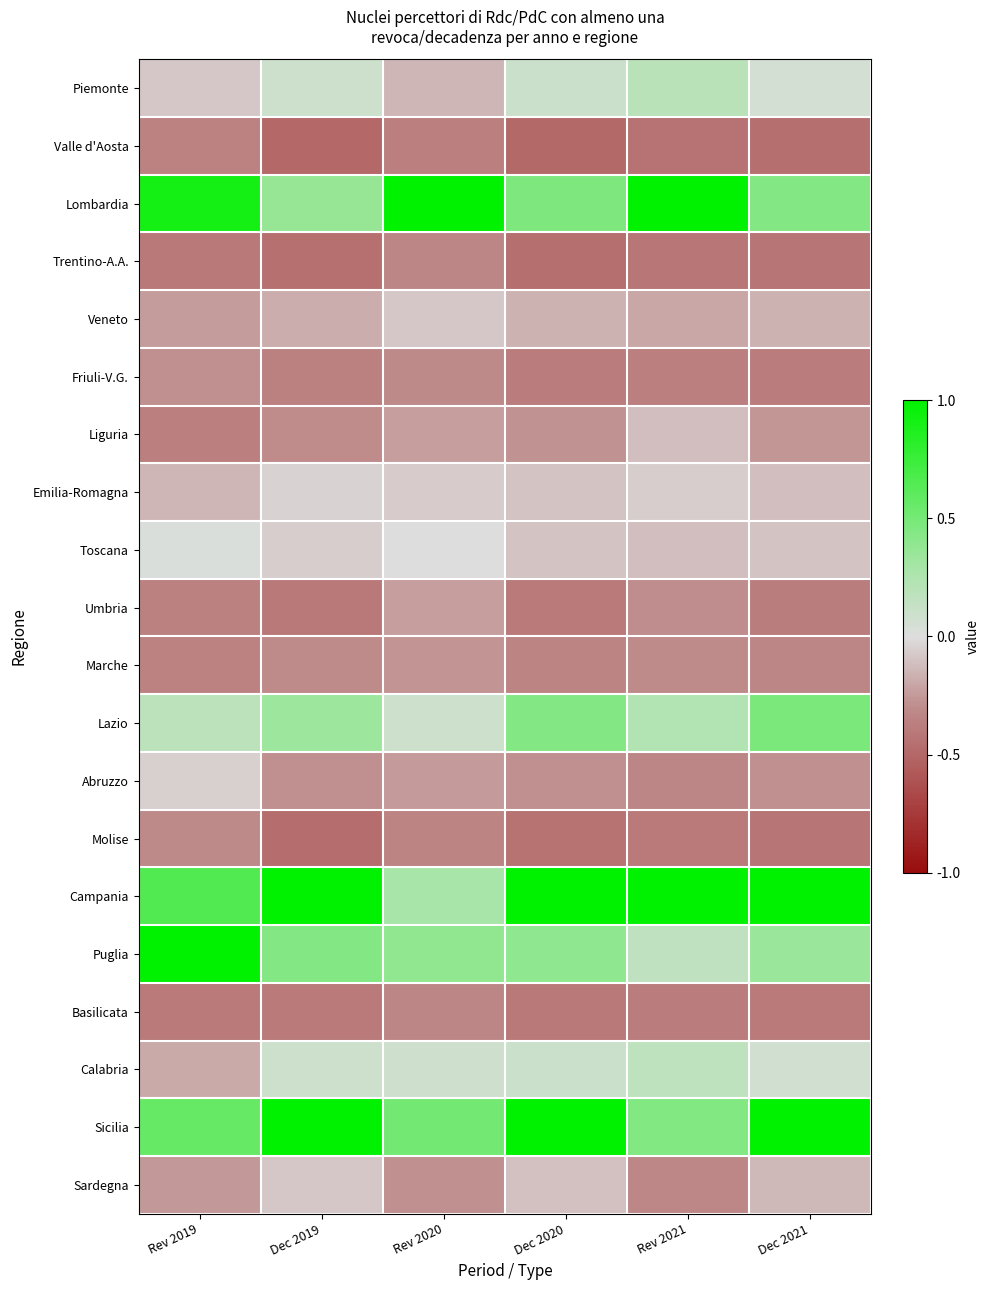

Reading left to right, transcribe all the data shown in this chart.

Piemonte: Rev 2019=-0.1	Dec 2019=0.1	Rev 2020=-0.1	Dec 2020=0.1	Rev 2021=0.2	Dec 2021=0.1
Valle d'Aosta: Rev 2019=-0.4	Dec 2019=-0.5	Rev 2020=-0.4	Dec 2020=-0.5	Rev 2021=-0.4	Dec 2021=-0.5
Lombardia: Rev 2019=0.9	Dec 2019=0.4	Rev 2020=1.0	Dec 2020=0.5	Rev 2021=1.0	Dec 2021=0.4
Trentino-A.A.: Rev 2019=-0.4	Dec 2019=-0.4	Rev 2020=-0.3	Dec 2020=-0.5	Rev 2021=-0.4	Dec 2021=-0.4
Veneto: Rev 2019=-0.2	Dec 2019=-0.2	Rev 2020=-0.1	Dec 2020=-0.2	Rev 2021=-0.2	Dec 2021=-0.2
Friuli-V.G.: Rev 2019=-0.3	Dec 2019=-0.4	Rev 2020=-0.3	Dec 2020=-0.4	Rev 2021=-0.4	Dec 2021=-0.4
Liguria: Rev 2019=-0.4	Dec 2019=-0.3	Rev 2020=-0.2	Dec 2020=-0.3	Rev 2021=-0.1	Dec 2021=-0.3
Emilia-Romagna: Rev 2019=-0.1	Dec 2019=-0.0	Rev 2020=-0.1	Dec 2020=-0.1	Rev 2021=-0.1	Dec 2021=-0.1
Toscana: Rev 2019=0.0	Dec 2019=-0.1	Rev 2020=0.0	Dec 2020=-0.1	Rev 2021=-0.1	Dec 2021=-0.1
Umbria: Rev 2019=-0.4	Dec 2019=-0.4	Rev 2020=-0.2	Dec 2020=-0.4	Rev 2021=-0.3	Dec 2021=-0.4
Marche: Rev 2019=-0.4	Dec 2019=-0.3	Rev 2020=-0.3	Dec 2020=-0.3	Rev 2021=-0.3	Dec 2021=-0.3
Lazio: Rev 2019=0.2	Dec 2019=0.3	Rev 2020=0.1	Dec 2020=0.4	Rev 2021=0.2	Dec 2021=0.5
Abruzzo: Rev 2019=-0.0	Dec 2019=-0.3	Rev 2020=-0.2	Dec 2020=-0.3	Rev 2021=-0.3	Dec 2021=-0.3
Molise: Rev 2019=-0.3	Dec 2019=-0.5	Rev 2020=-0.3	Dec 2020=-0.4	Rev 2021=-0.4	Dec 2021=-0.4
Campania: Rev 2019=0.7	Dec 2019=1.0	Rev 2020=0.3	Dec 2020=1.0	Rev 2021=1.0	Dec 2021=1.0
Puglia: Rev 2019=1.0	Dec 2019=0.4	Rev 2020=0.4	Dec 2020=0.4	Rev 2021=0.2	Dec 2021=0.3
Basilicata: Rev 2019=-0.4	Dec 2019=-0.4	Rev 2020=-0.3	Dec 2020=-0.4	Rev 2021=-0.4	Dec 2021=-0.4
Calabria: Rev 2019=-0.2	Dec 2019=0.1	Rev 2020=0.1	Dec 2020=0.1	Rev 2021=0.2	Dec 2021=0.1
Sicilia: Rev 2019=0.6	Dec 2019=1.0	Rev 2020=0.5	Dec 2020=1.0	Rev 2021=0.4	Dec 2021=1.0
Sardegna: Rev 2019=-0.3	Dec 2019=-0.1	Rev 2020=-0.3	Dec 2020=-0.1	Rev 2021=-0.3	Dec 2021=-0.1